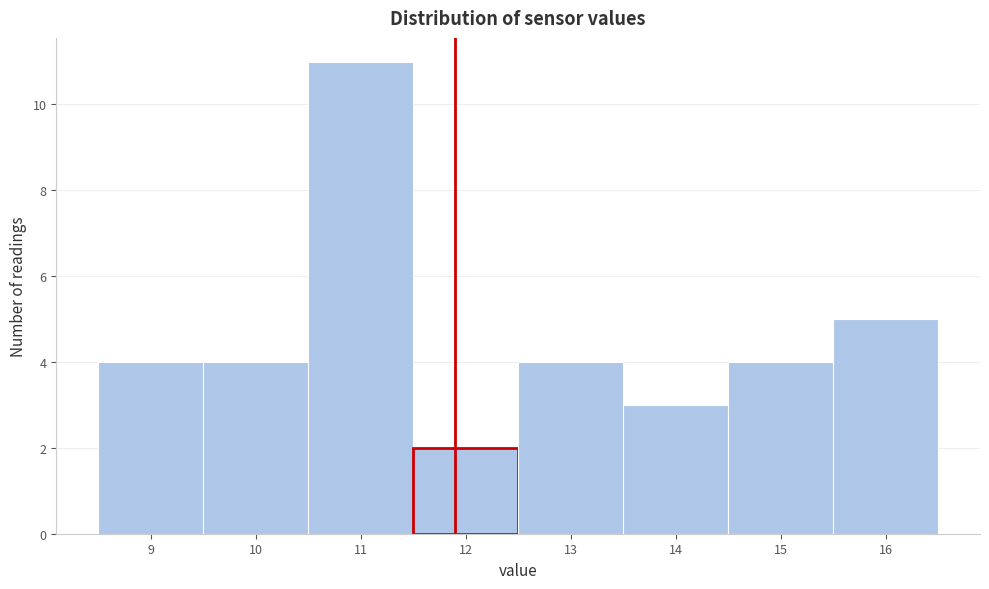

How tall is the bar that spans 15.5 to 16.5 on the x-axis? The values are not printed on the chart, so give them approximately, as read against the axis.

5